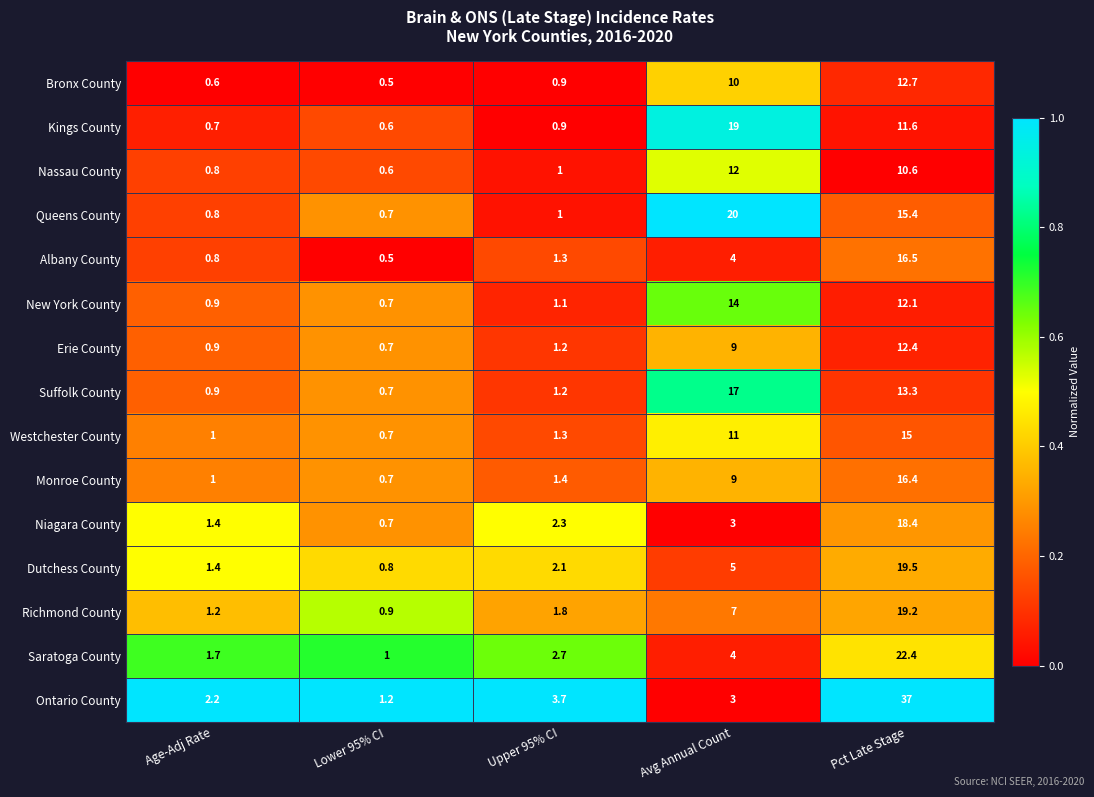

Which series changed the most between Avg Annual Count and Pct Late Stage?

Ontario County